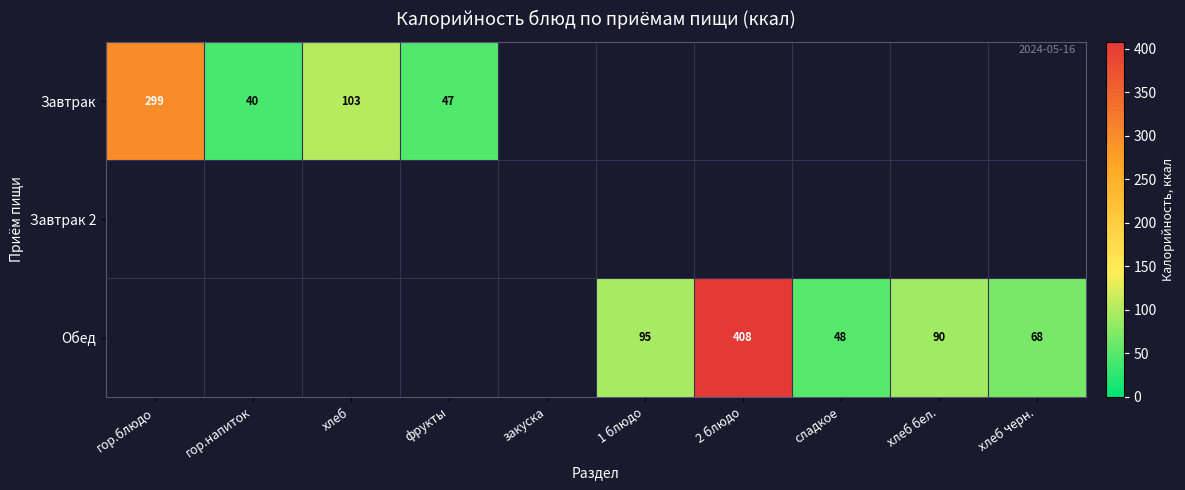

What is the sum of the Завтрак values at гор.напиток and хлеб?

143